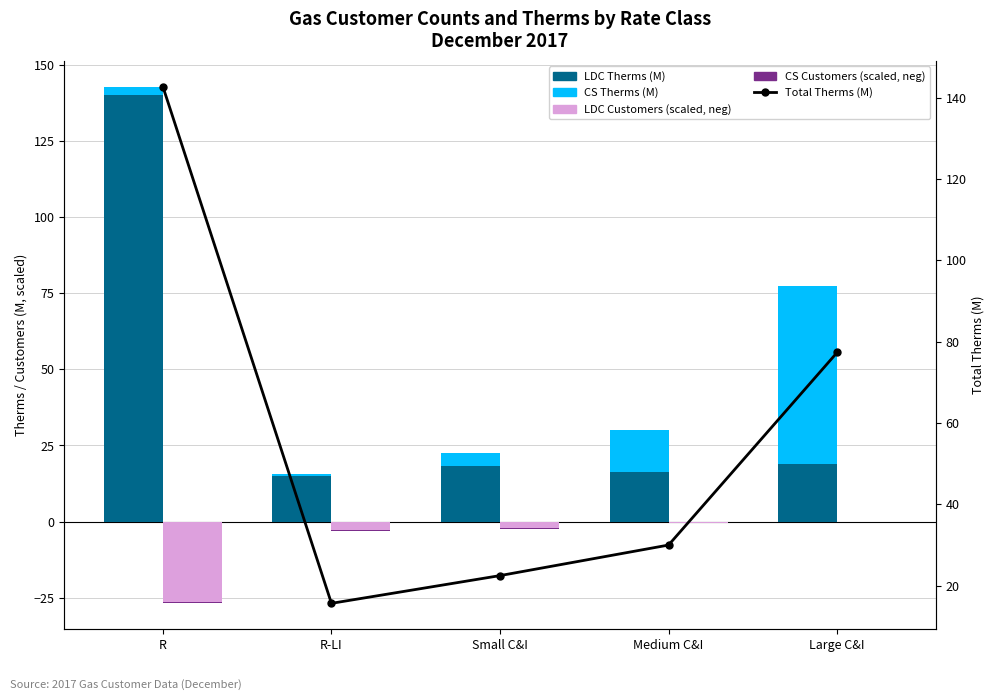

What is the difference between the highest and lowest values at Small C&I?

24.5